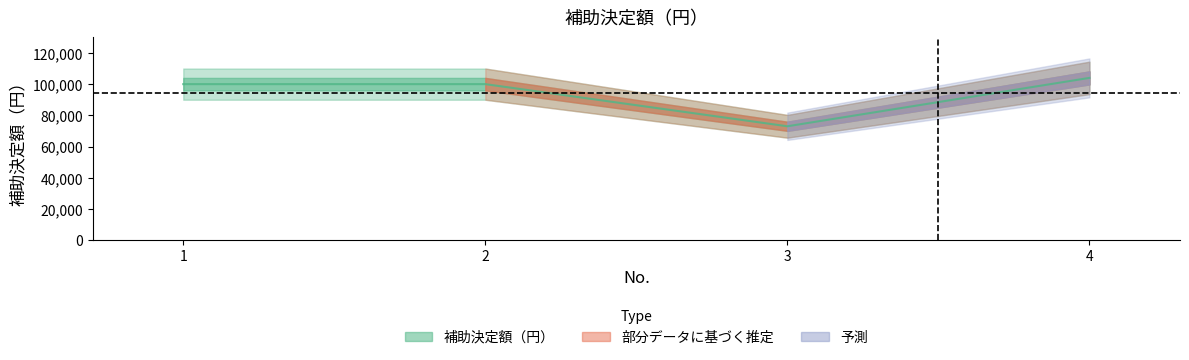

The chart shows a value of 100000 at 1. True or false?

True